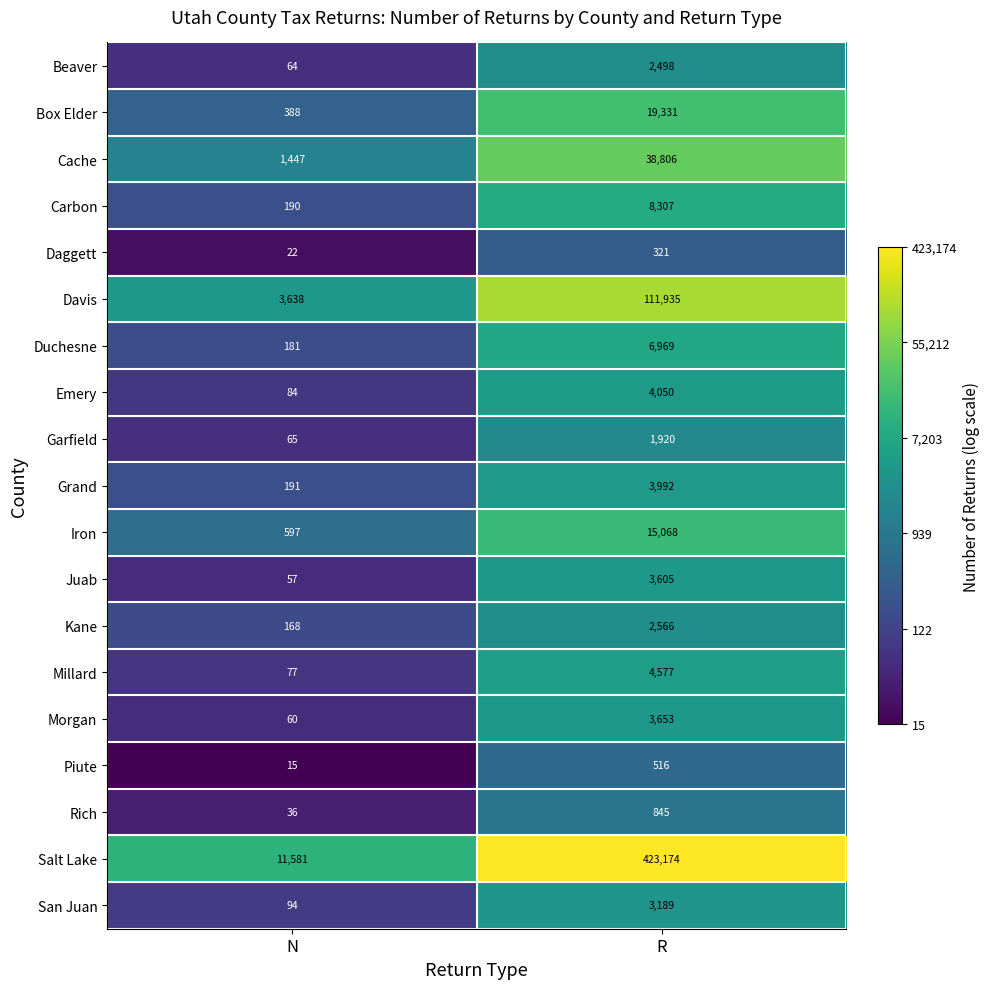

Between N and R, which series saw the biggest shift?

Salt Lake